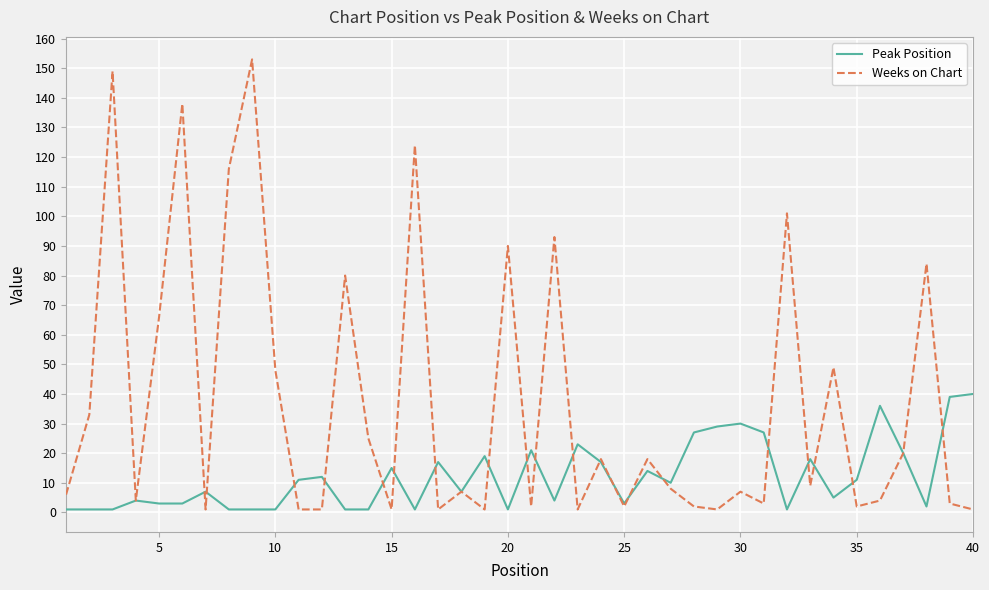

Which series has the largest total across all categories?

Weeks on Chart